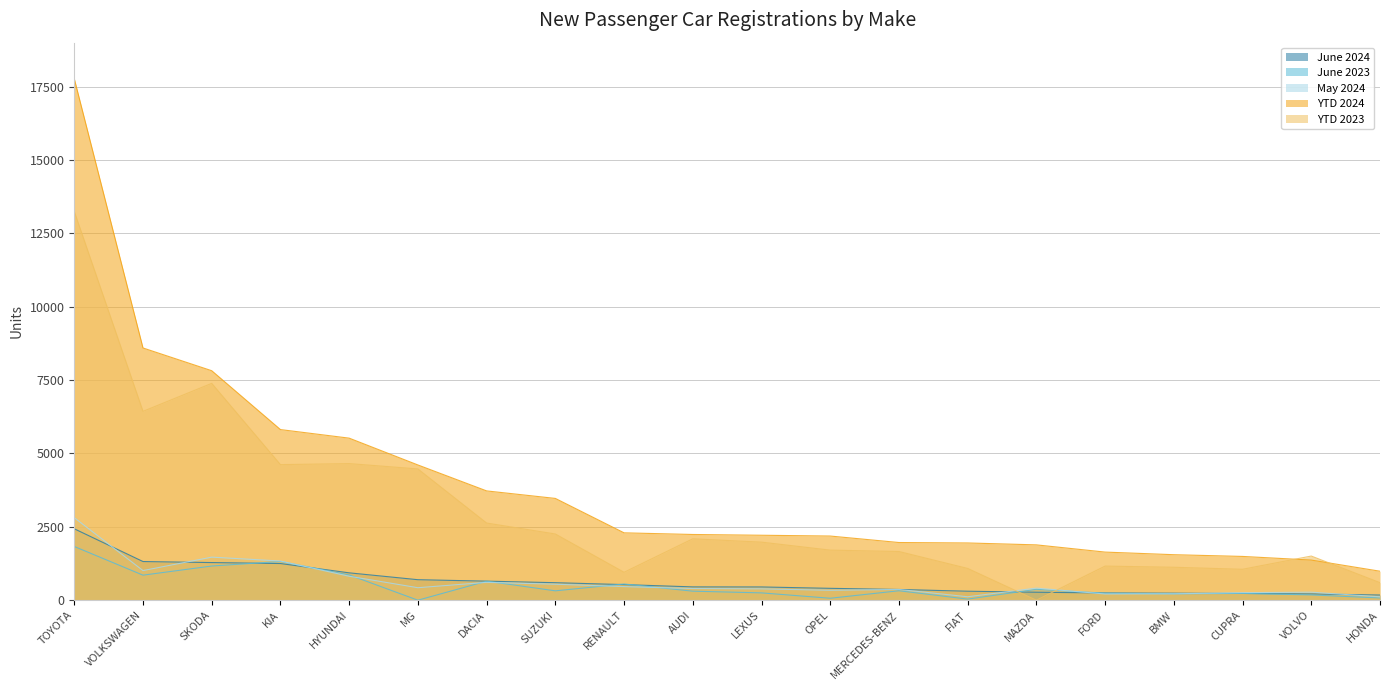

At which category does May 2024 reach its first local valley?

VOLKSWAGEN